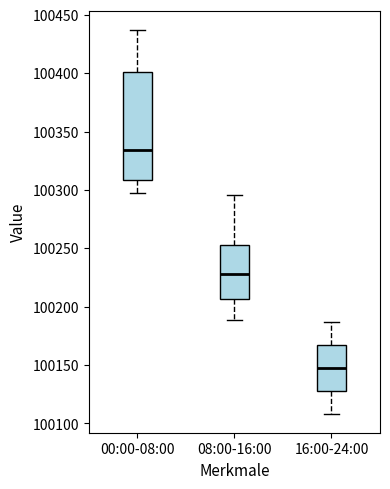

Which box's median line is the lowest?

16:00-24:00